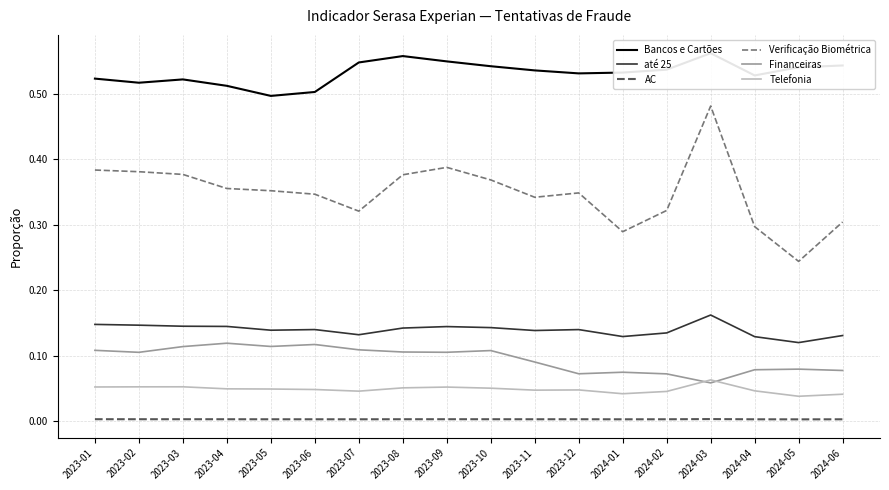

Which category has the highest value across all series?

2024-03